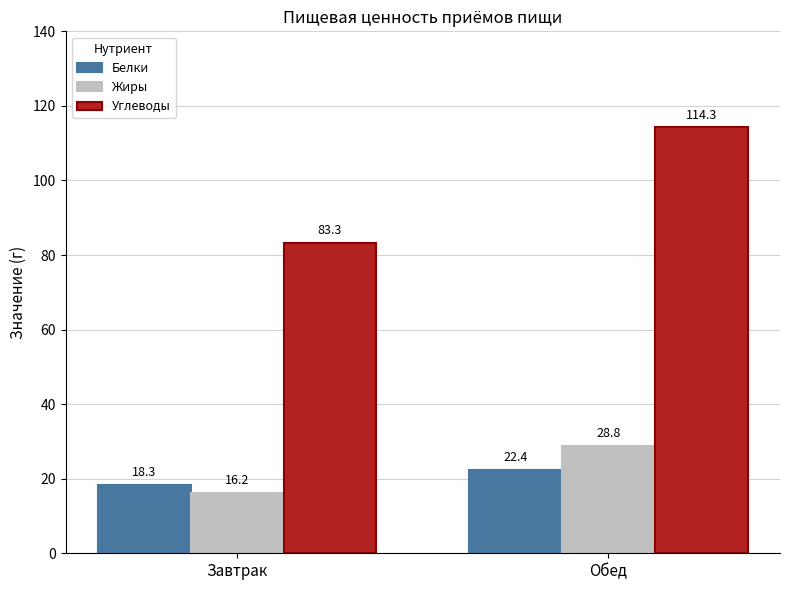

At how many categories does at least one series exceed 80?

2